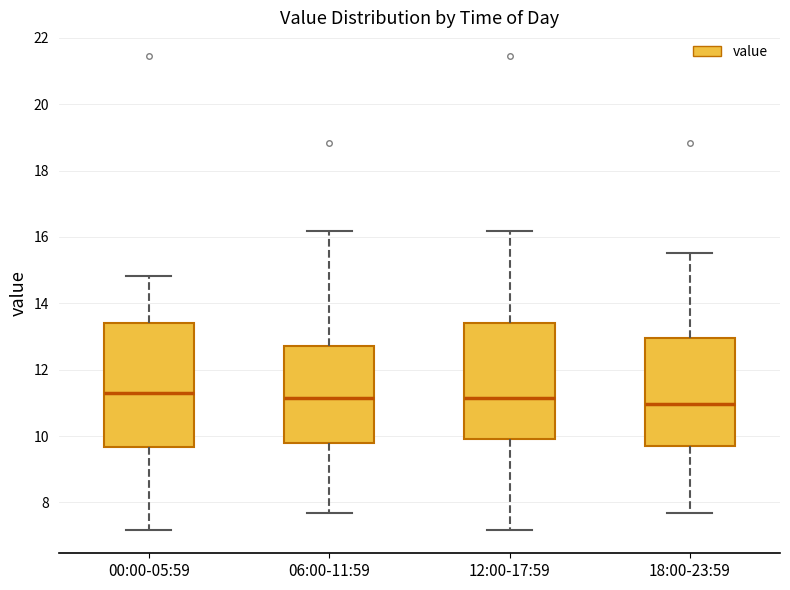

Where is the upper edge of the box for 06:00-11:59 on the y-axis? The values are not printed on the chart, so give them approximately, as read against the axis.

12.8